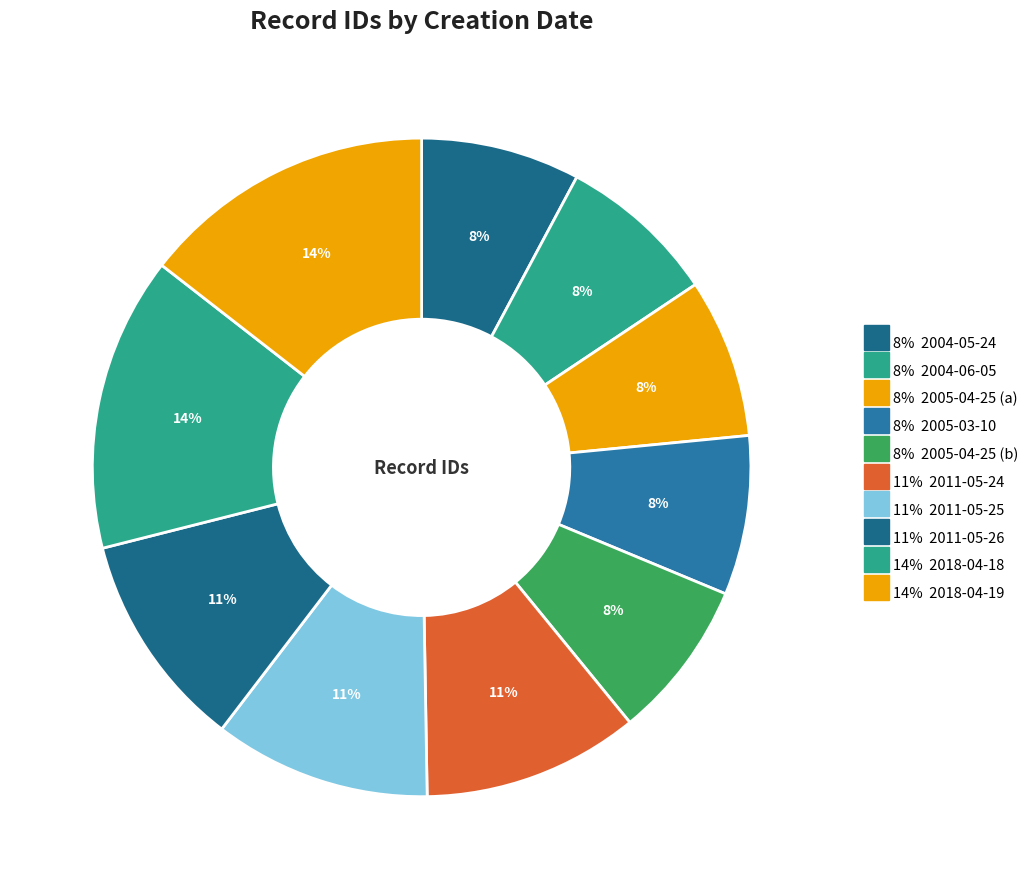

Count the number of slices in the pie.

10